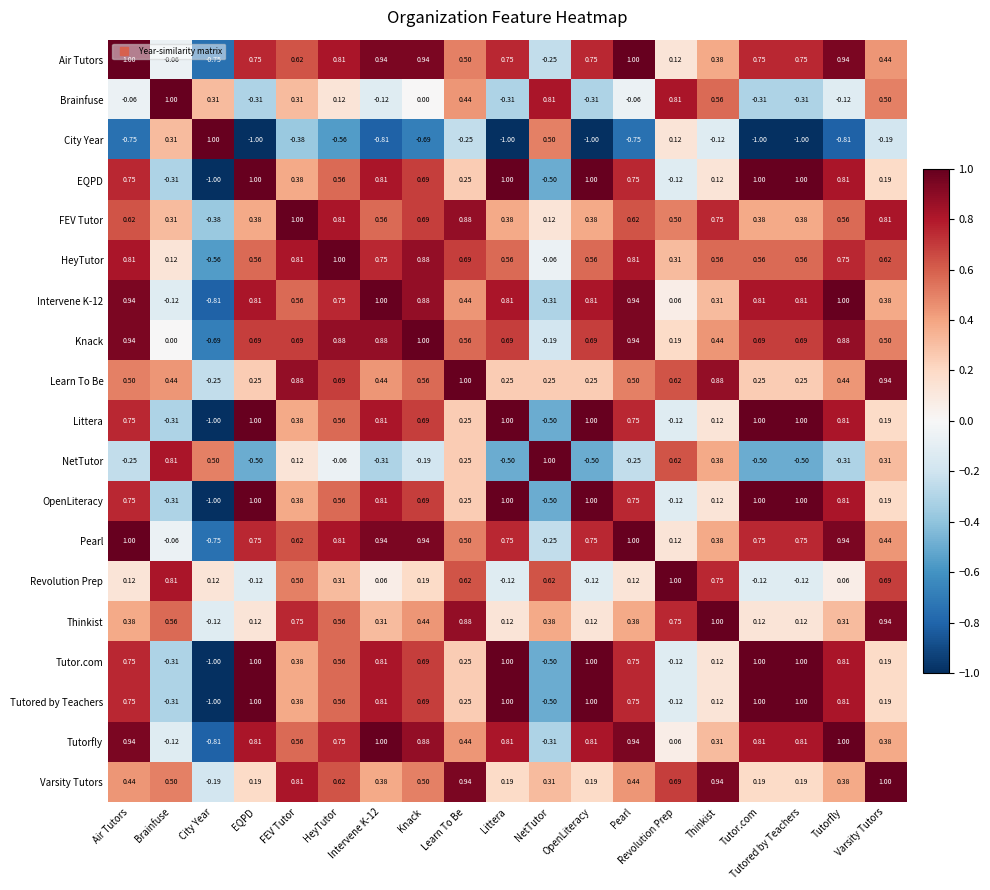

Is the value of Pearl at EQPD greater than the value of Tutorfly at FEV Tutor?

Yes